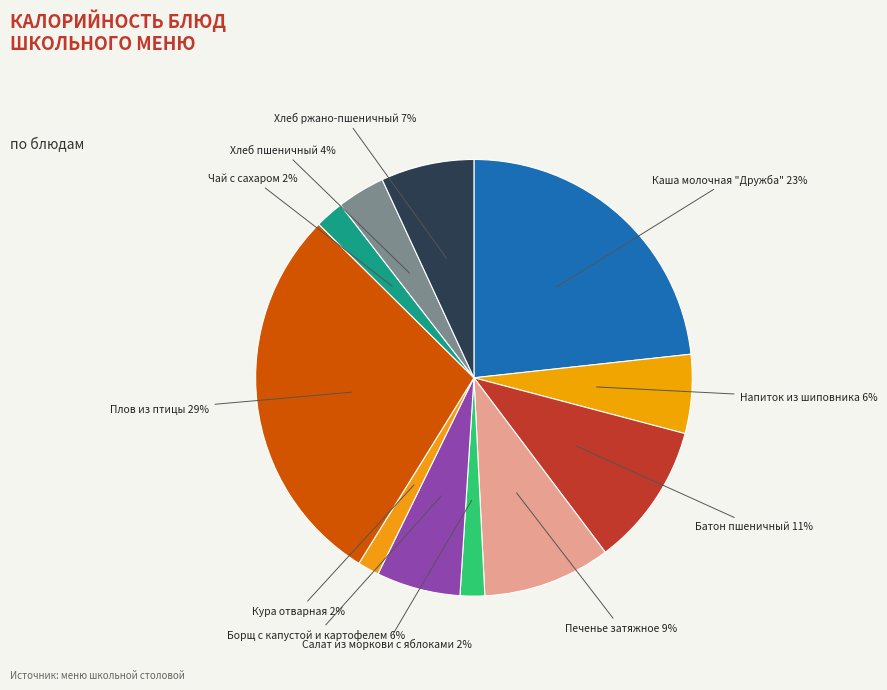

To the nearest percent, what is the average slice percentage?

9%